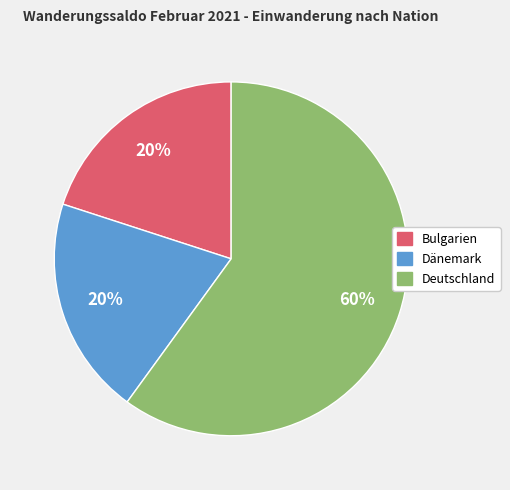

To the nearest percent, what portion does Bulgarien represent?

20%